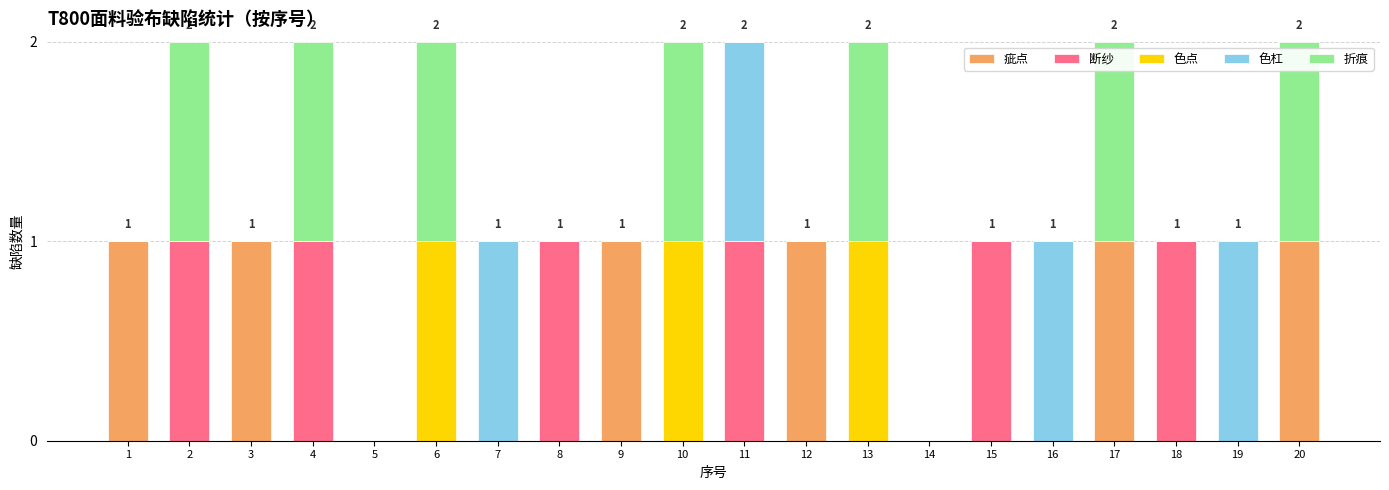

Are the bars grouped side by side (vs. stacked)?

No